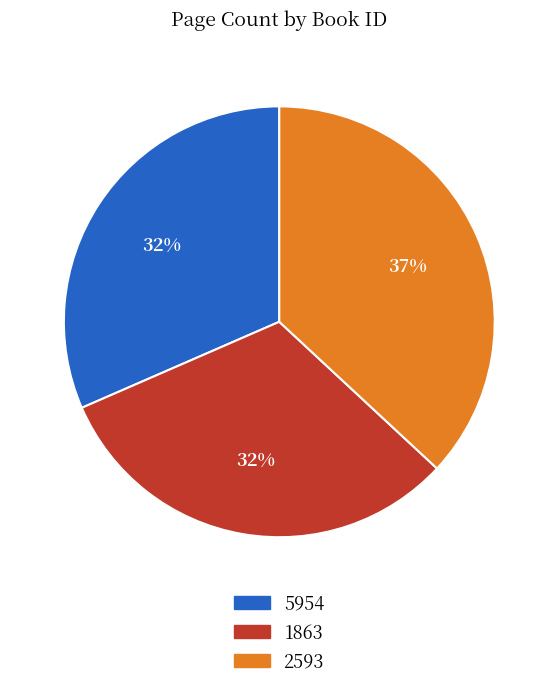

Is 2593 the majority of the pie?

No